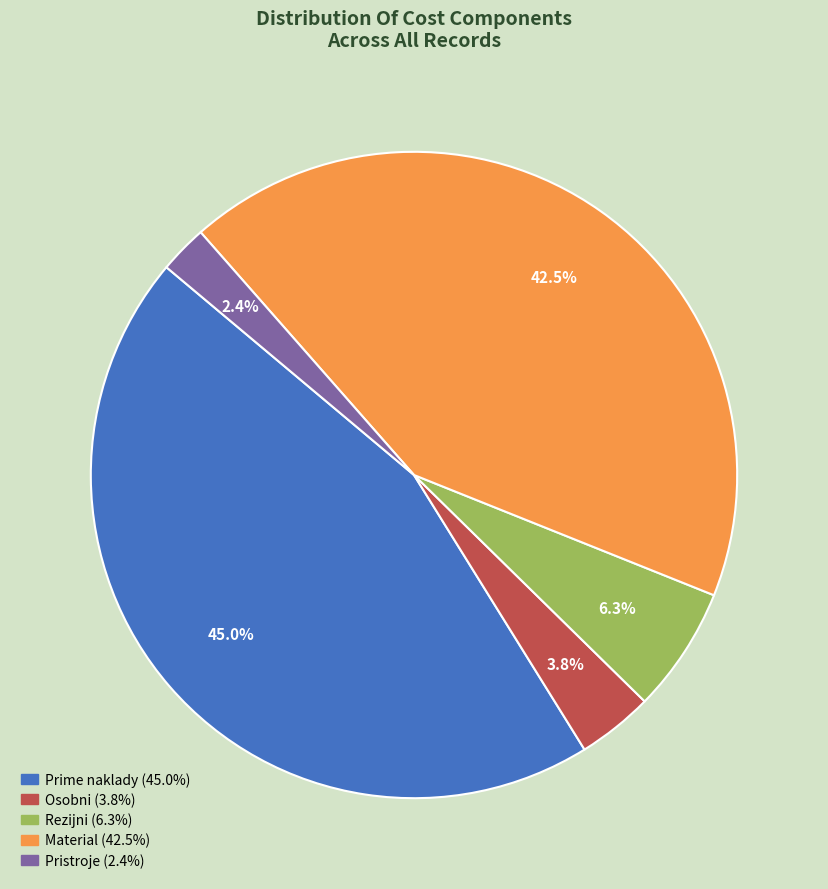

Is there a majority slice in this chart?

No